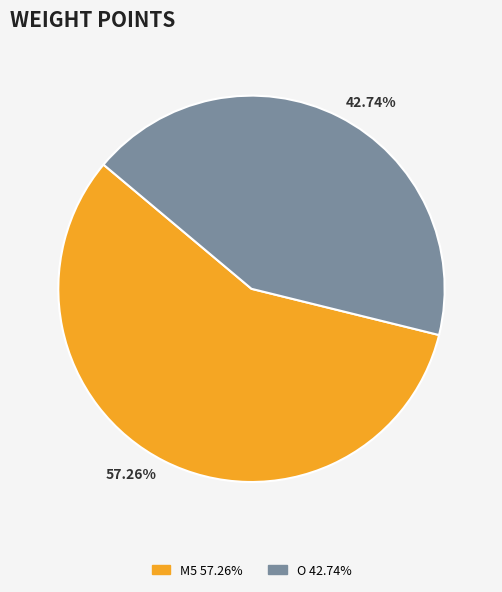

Which slice represents more than half of the pie?

M5